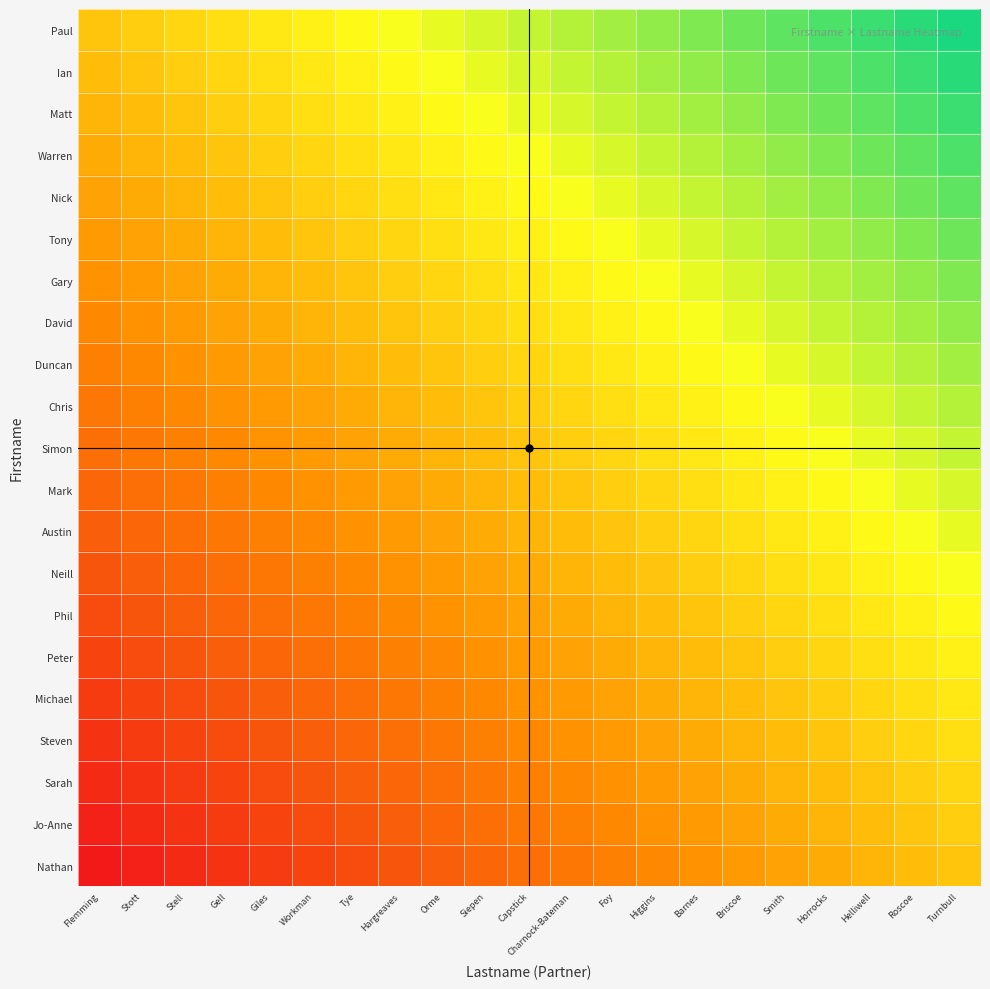

What is the greatest value displayed?

1.0